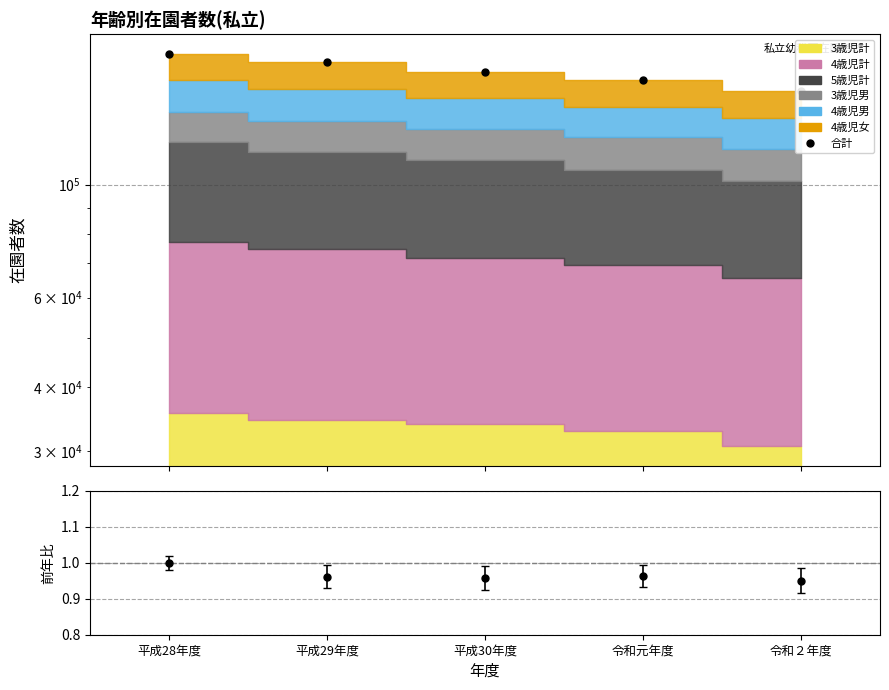

True or false: there are more than 2 points higher than both neighbors.

False